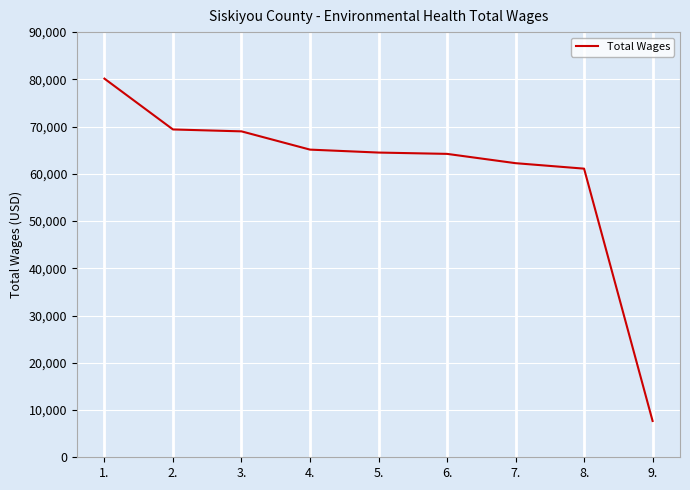

The value at 3. is 68991. True or false?

True